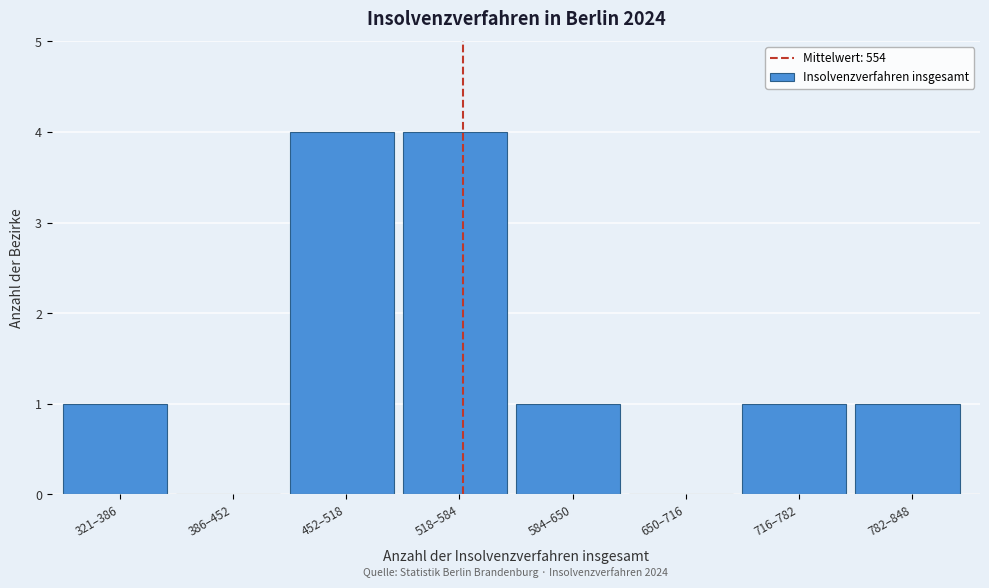

Reading left to right, what are all the values shown in this chart?

321–386=1	386–452=0	452–518=4	518–584=4	584–650=1	650–716=0	716–782=1	782–848=1